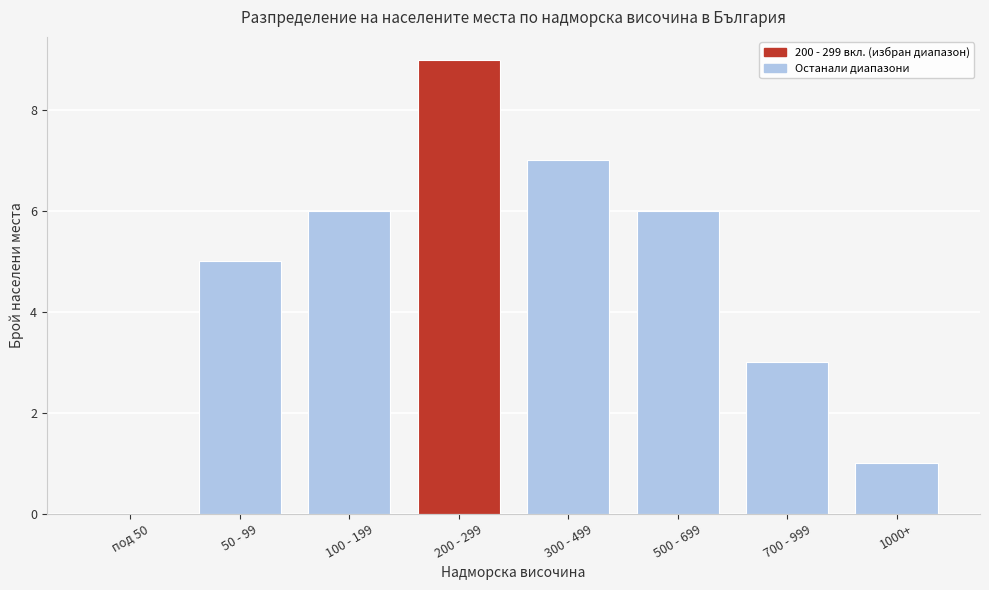

Reading left to right, extract all data points from this chart.

под 50=0	50 - 99=5	100 - 199=6	200 - 299=9	300 - 499=7	500 - 699=6	700 - 999=3	1000+=1